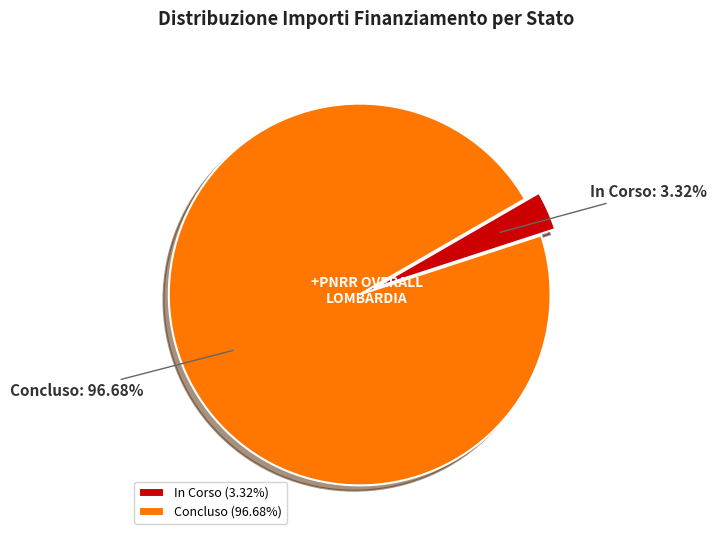

Combined, do In Corso and Concluso account for over 50%?

Yes